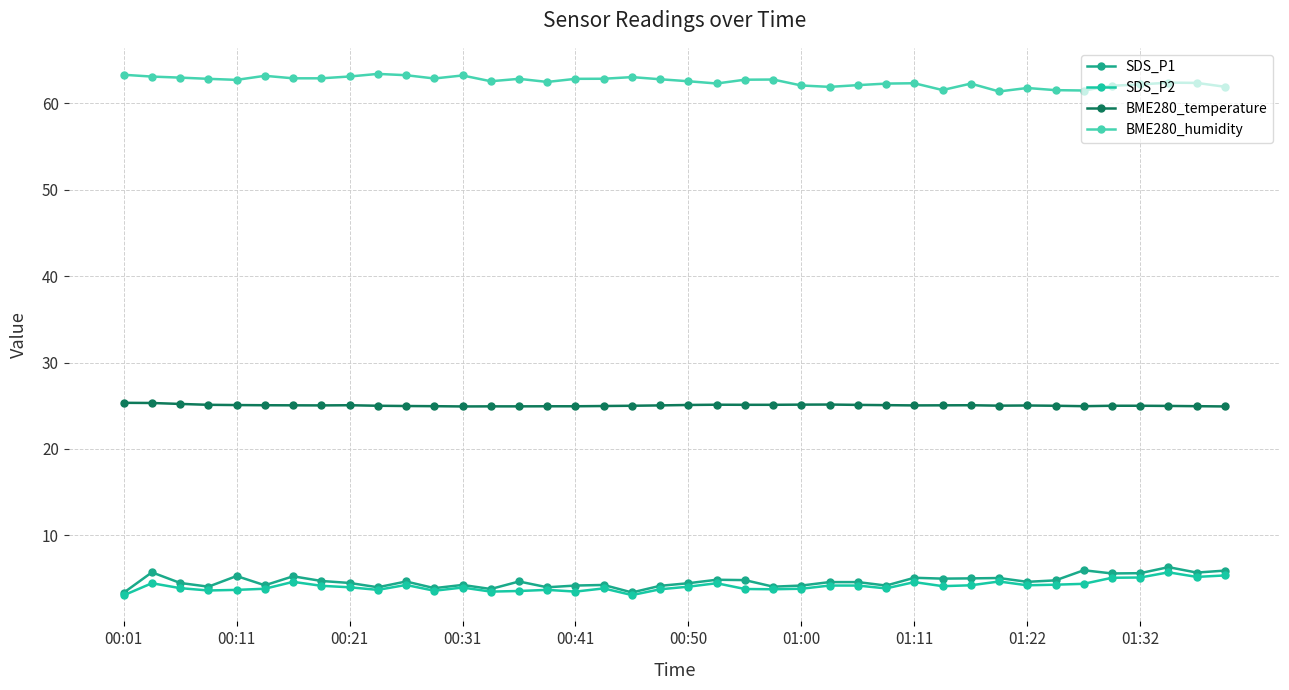

True or false: BME280_temperature and BME280_humidity cross at least once.

False